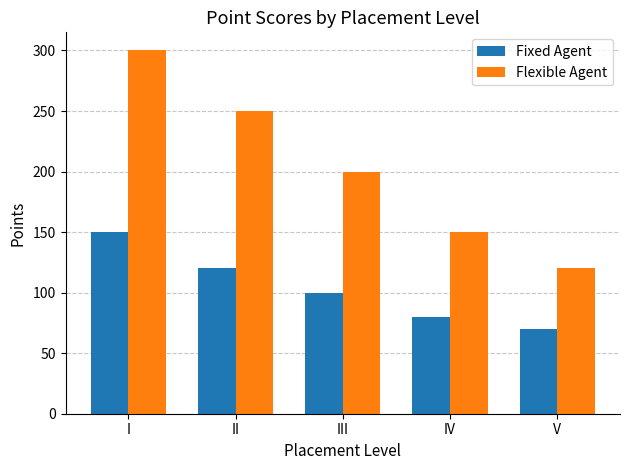

Between I and III, which series saw the biggest shift?

Flexible Agent